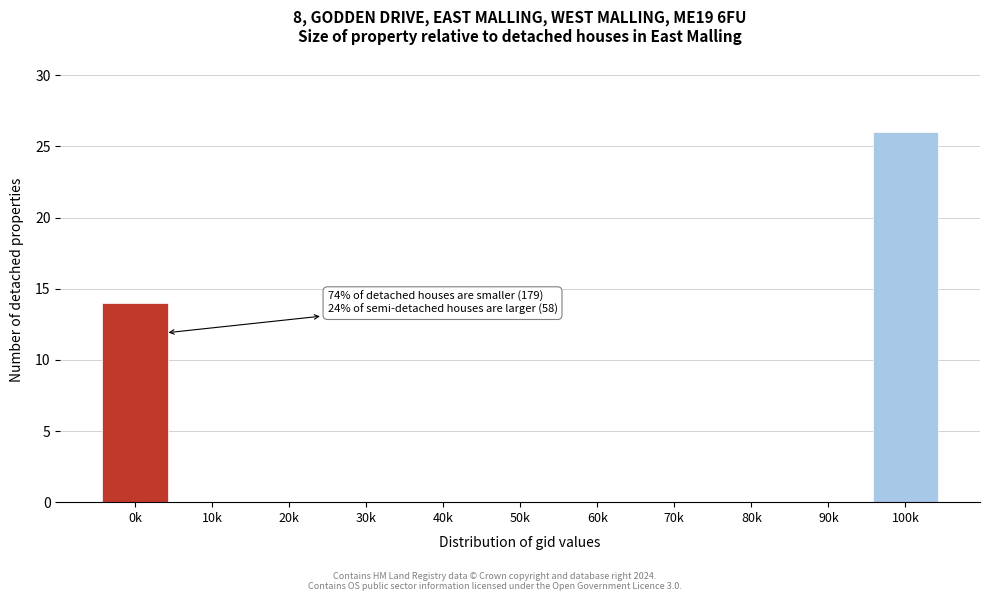

Reading left to right, transcribe all the data shown in this chart.

0k=14	10k=0	20k=0	30k=0	40k=0	50k=0	60k=0	70k=0	80k=0	90k=0	100k=26